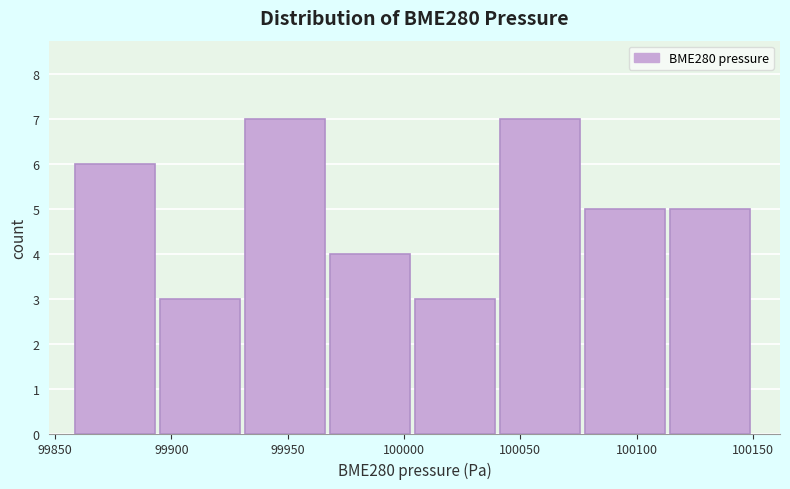

Reading left to right, transcribe this chart: for each bar, give the range it covers on the x-axis and its height. Neither the bar edges nor the heights are printed on the chart, so give them approximately, as read against the axes.

99860 to 99895: 6
99895 to 99930: 3
99930 to 99970: 7
99970 to 100005: 4
100005 to 100040: 3
100040 to 100080: 7
100080 to 100115: 5
100115 to 100150: 5